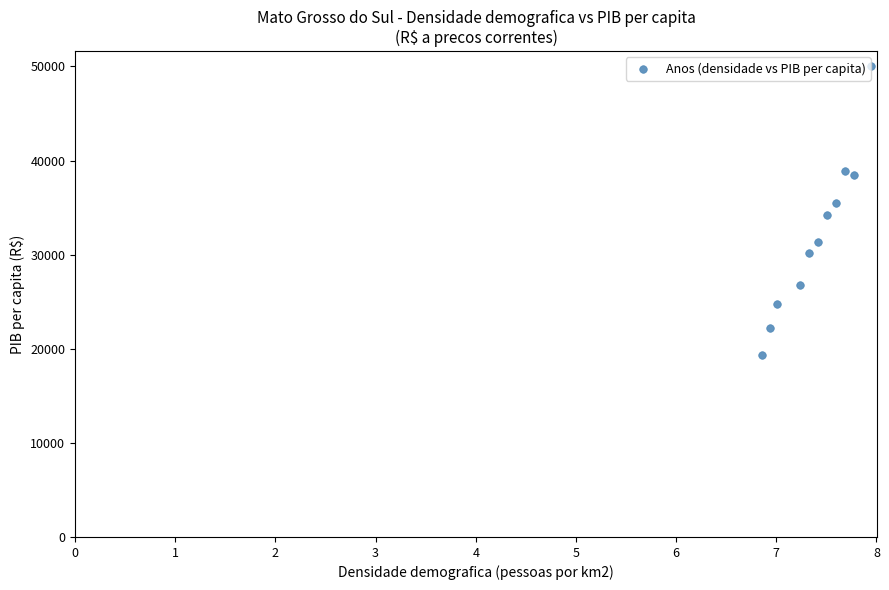

What is the average Y value?

31982.1